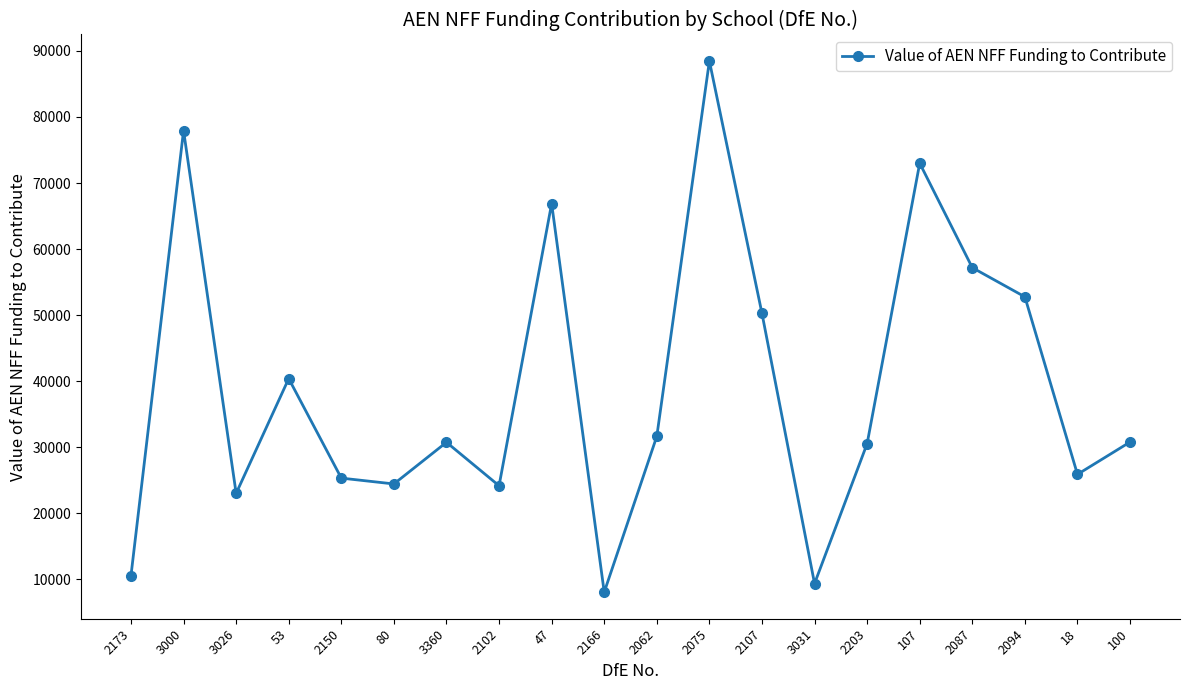

Which label corresponds to the largest value in the chart?

2075